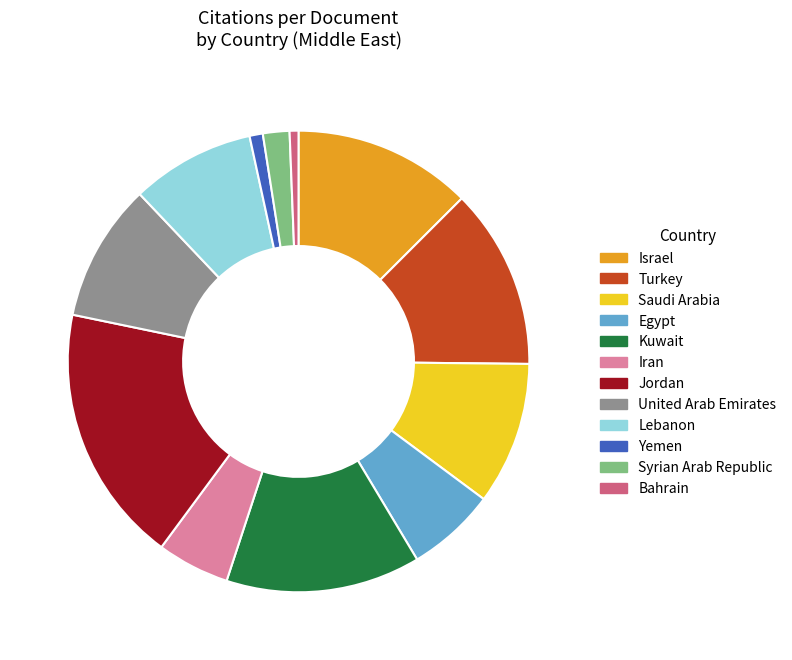

True or false: Iran accounts for 5% of the total.

True